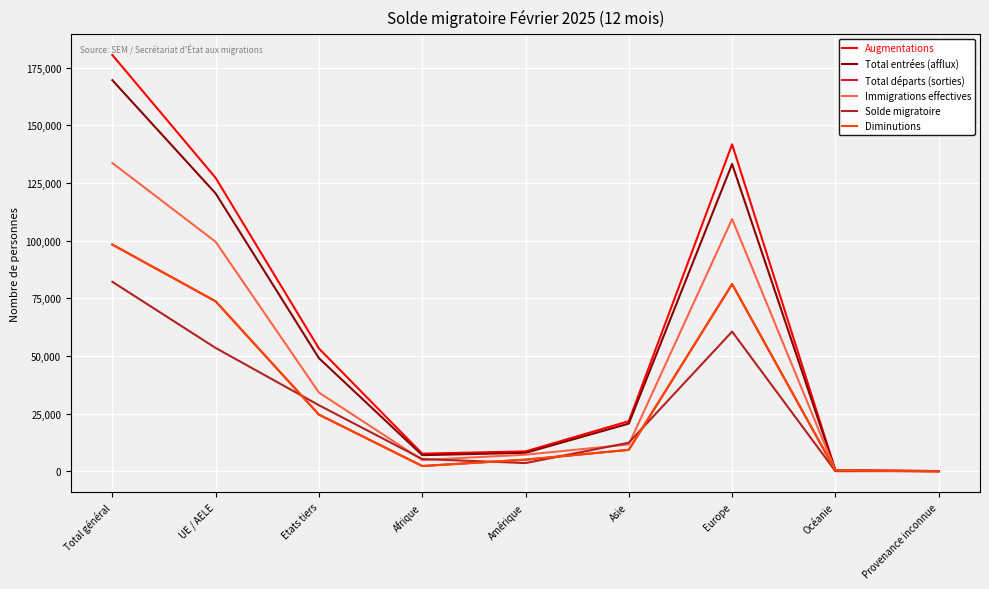

True or false: Augmentations and Immigrations effectives intersect in this chart.

False